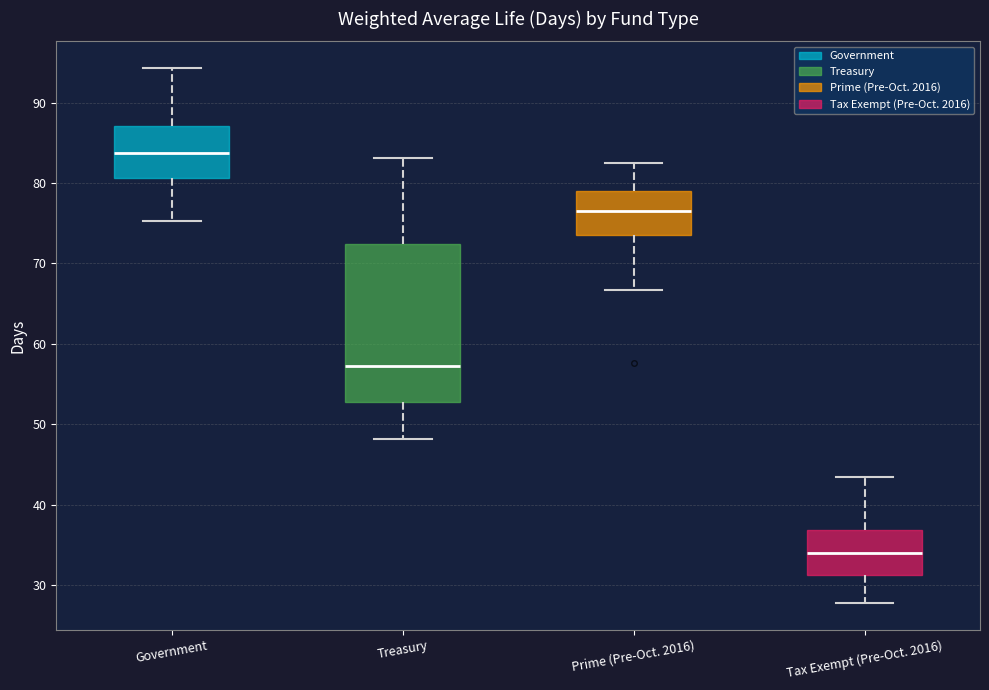

Reading left to right, read every box against the y-axis: the position of its median line, the range the box covers, and the ends of its whiskers. The values are not printed on the chart, so give them approximately, as read against the axis.

Government: median 84, box 81 to 87, whiskers 75 to 94
Treasury: median 57, box 53 to 72, whiskers 48 to 83
Prime (Pre-Oct. 2016): median 77, box 74 to 79, whiskers 67 to 82
Tax Exempt (Pre-Oct. 2016): median 34, box 31 to 37, whiskers 28 to 43